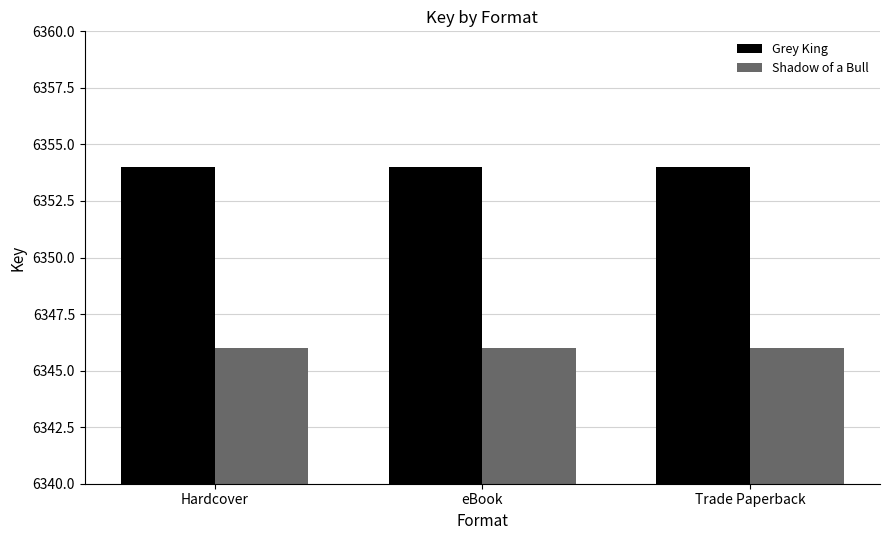

How many series are shown in this chart?

2